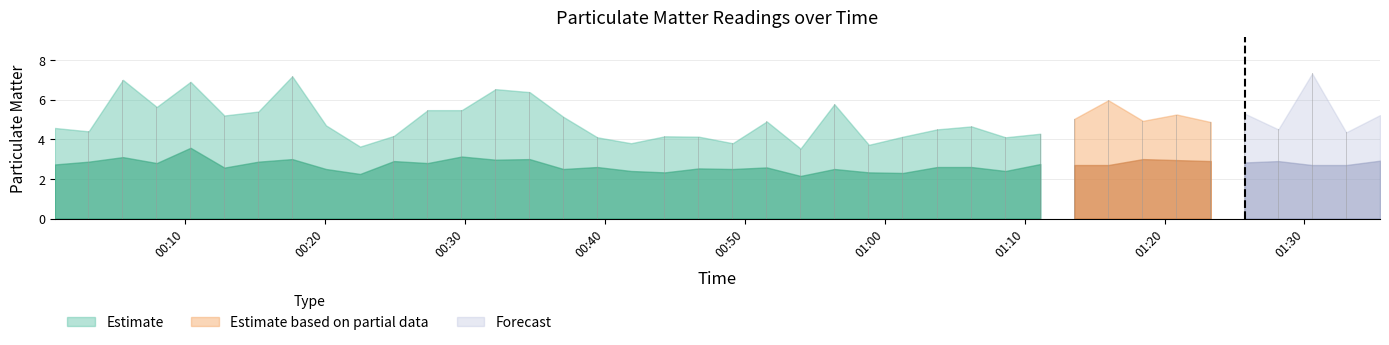

What is the sum of all values?

200.1